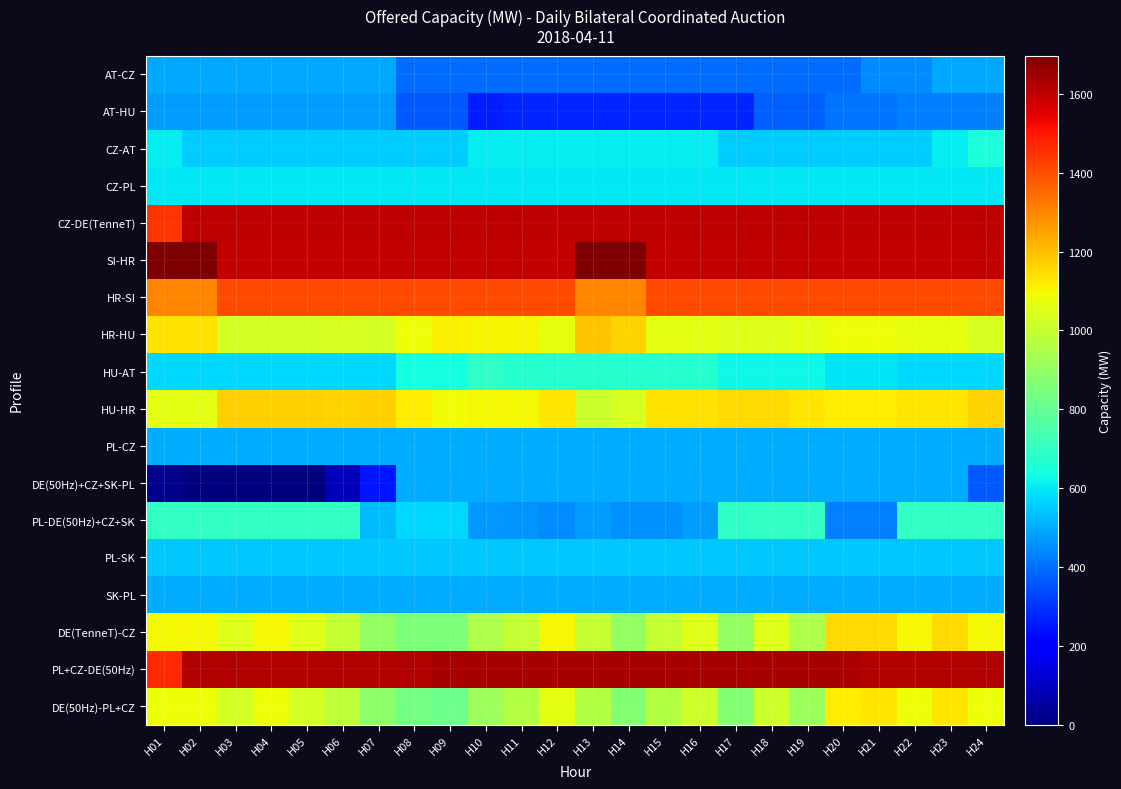

How many series are shown in this chart?

18